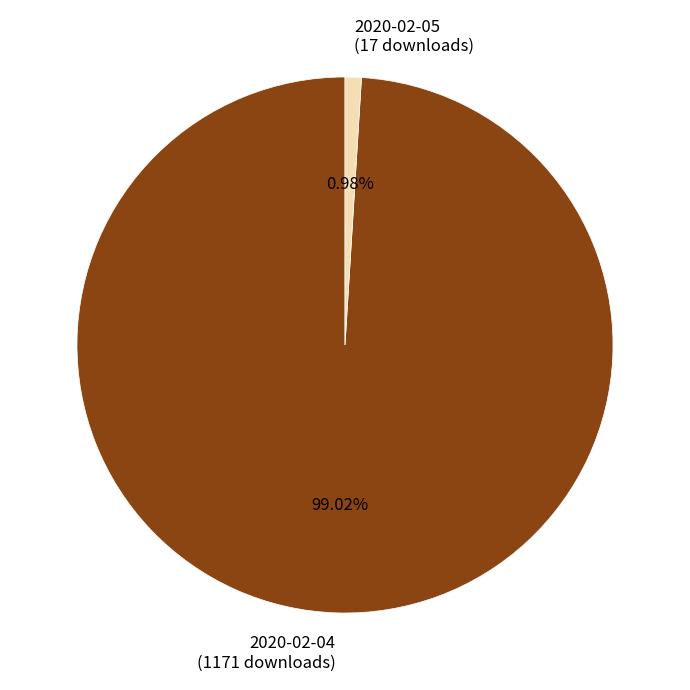

Is there a majority slice in this chart?

Yes